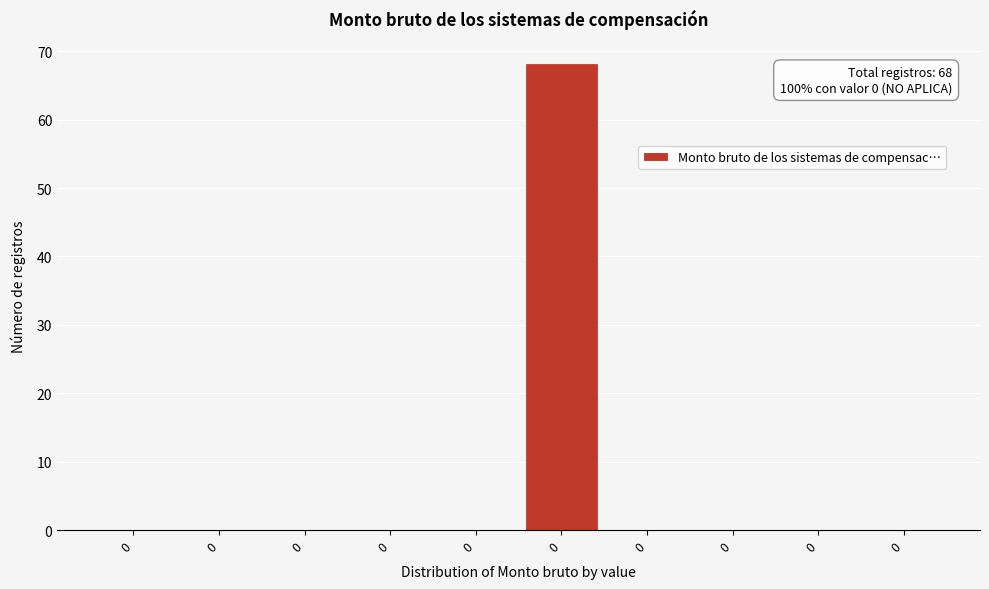

Count the number of data series in this chart.

1